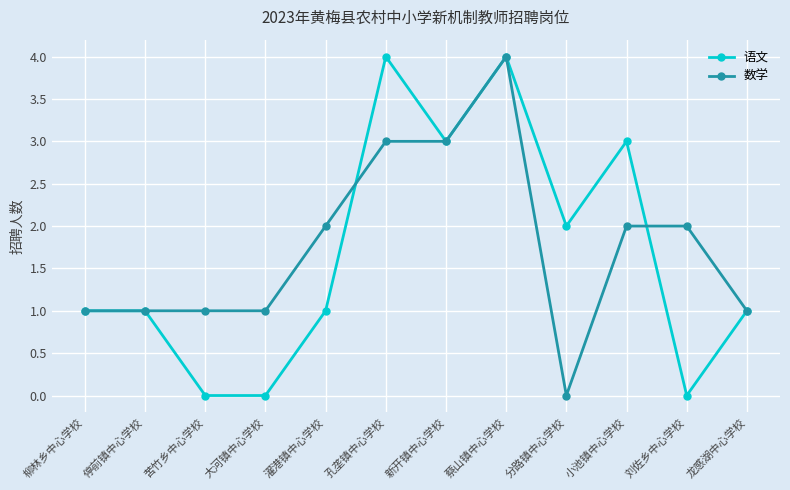

At which label does 数学 reach its peak?

蔡山镇中心学校